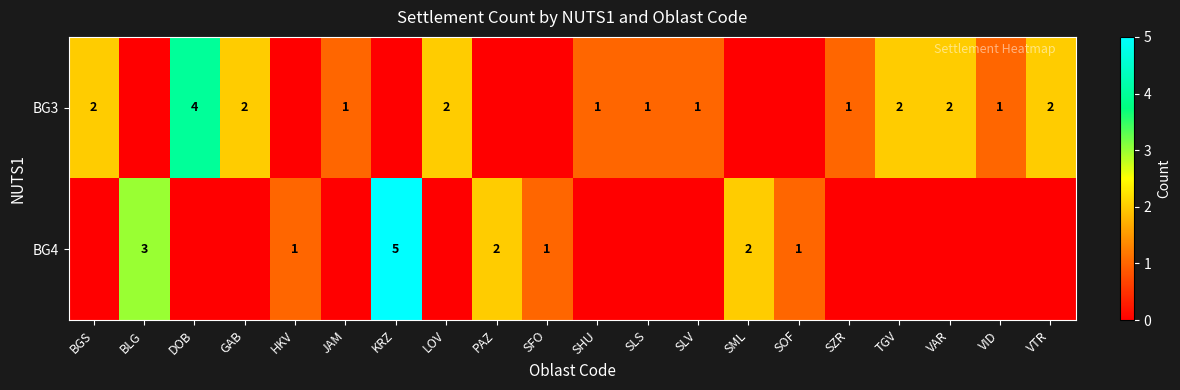

Is it true that BG3 equals 1 at JAM?

True